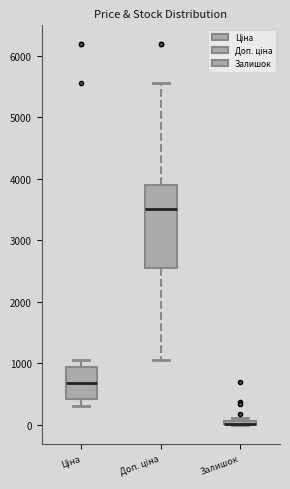

Where does the upper whisker of the box for Доп. ціна end on the y-axis? The values are not printed on the chart, so give them approximately, as read against the axis.

5600